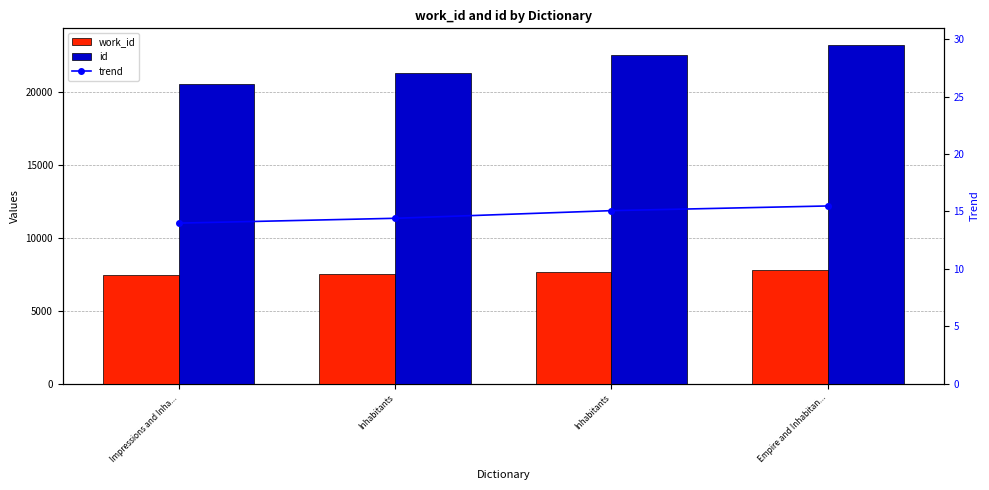

The value of id at Impressions and Inha... is 20543.0. True or false?

True